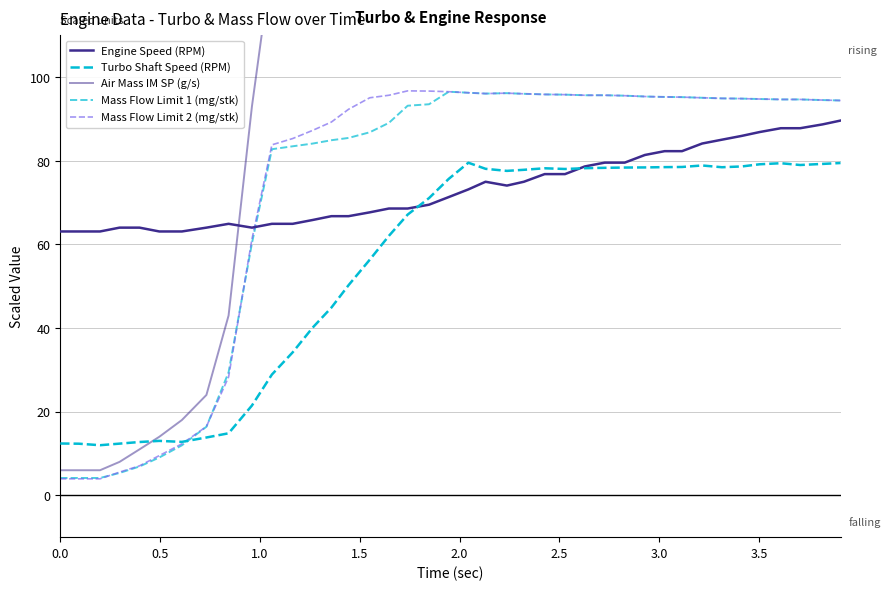

What is the average value of the Turbo Shaft Speed (RPM) series?

56.0